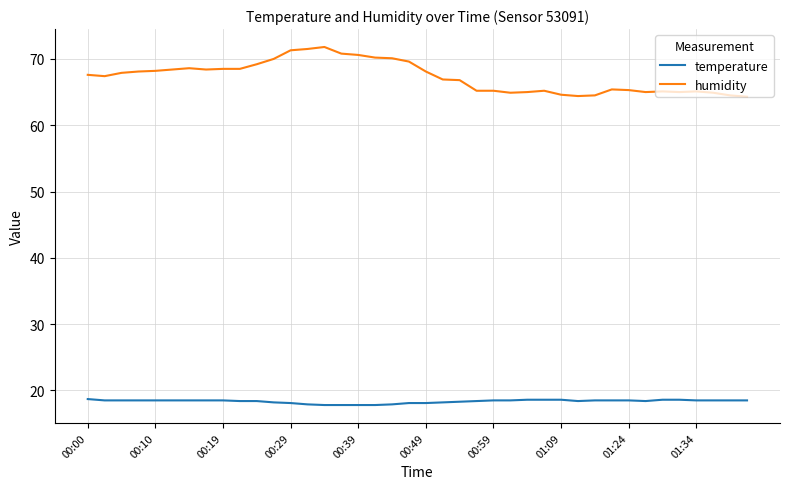

What is the highest value of the humidity series?

71.8